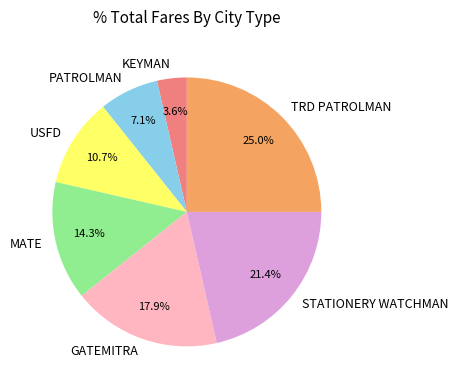

To the nearest percent, what is the combined percentage of GATEMITRA and STATIONERY WATCHMAN?

39%